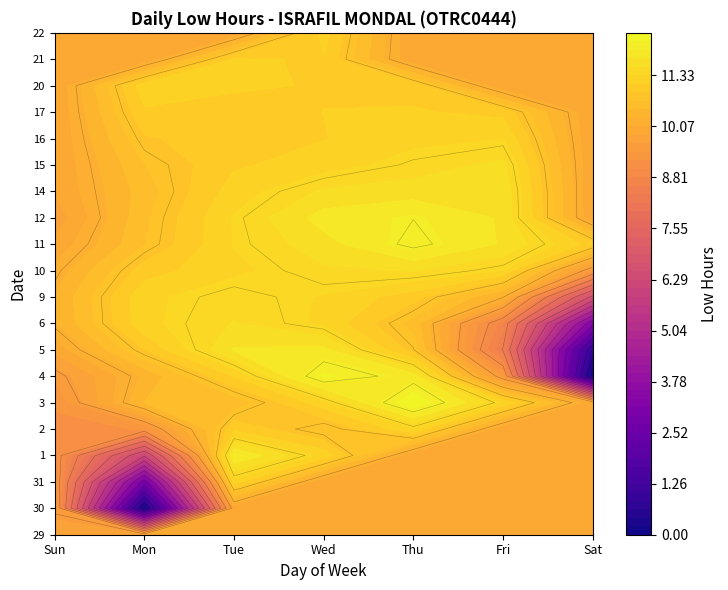

How many distinct data groups are displayed?

20